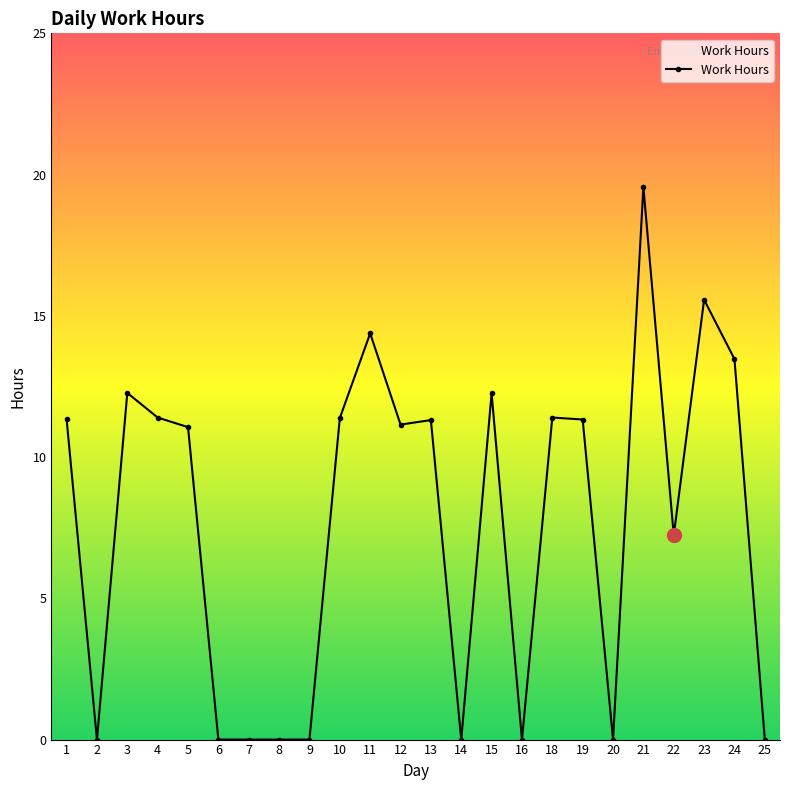

The value at 9 is 0.0. True or false?

True